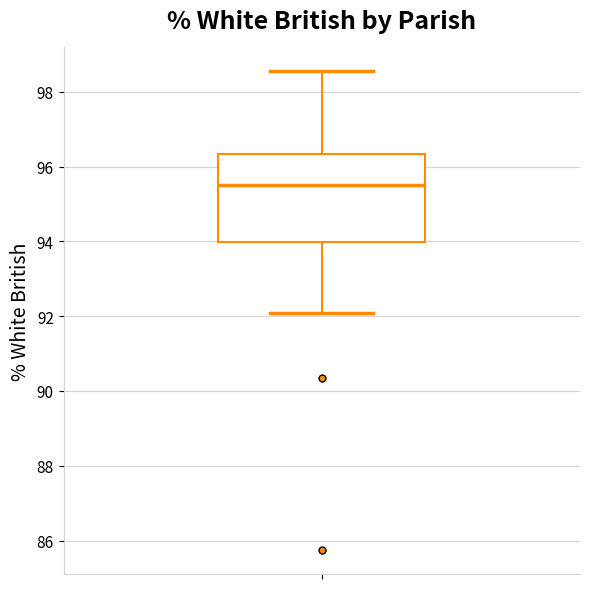

Transcribe this box plot: give where the median line is, the range the box spans, and where the two whiskers end, as read against the y-axis. The values are not printed on the chart, so give them approximately, as read against the axis.

median 95.6, box 94.0 to 96.4, whiskers 92.0 to 98.6